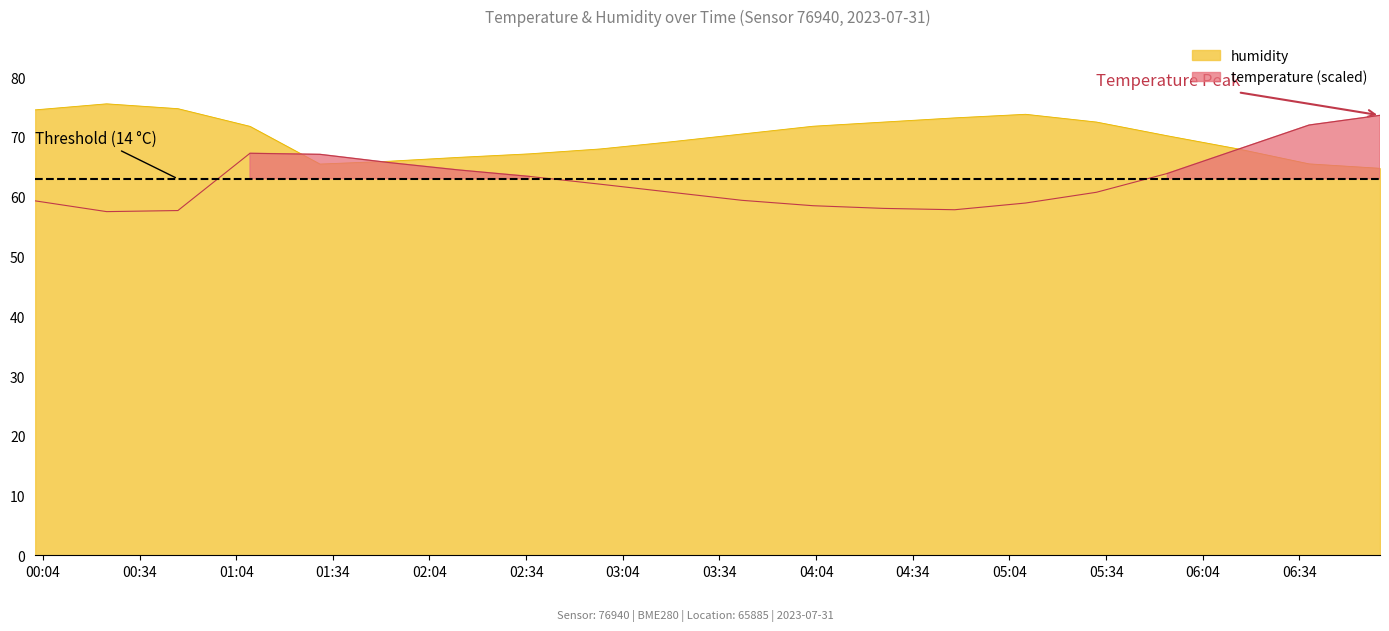

Which series has the widest spread of values?

temperature